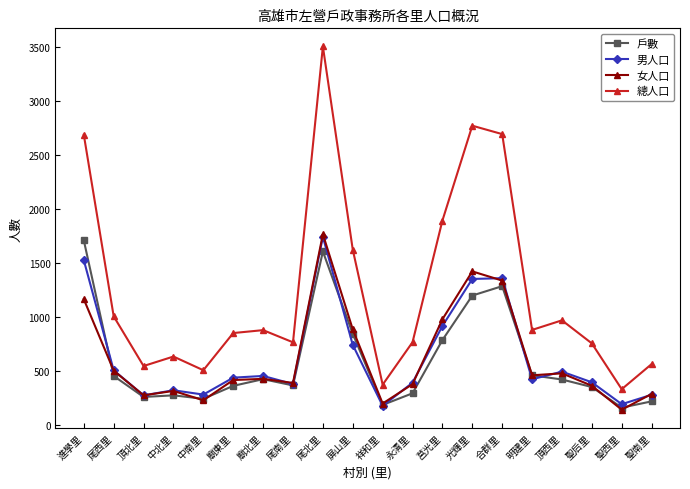

What is the lowest value of the 男人口 series?

175